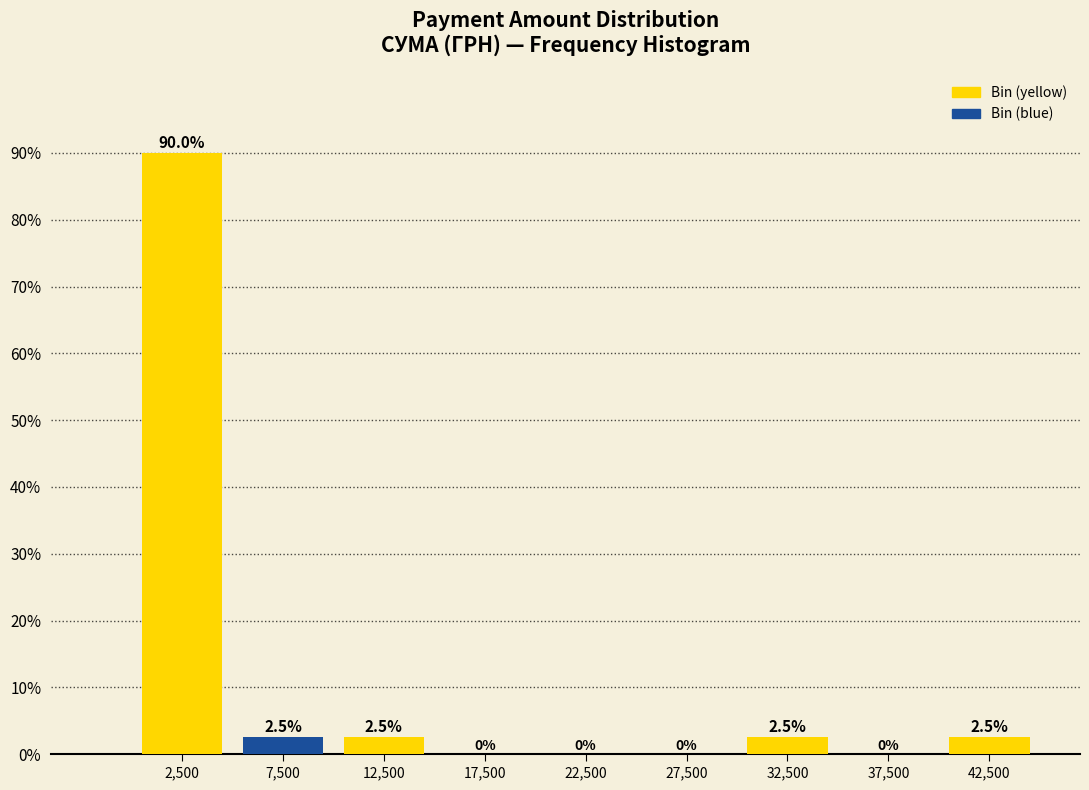

How tall is the bar that spans 40000 to 45000 on the x-axis?

2.5